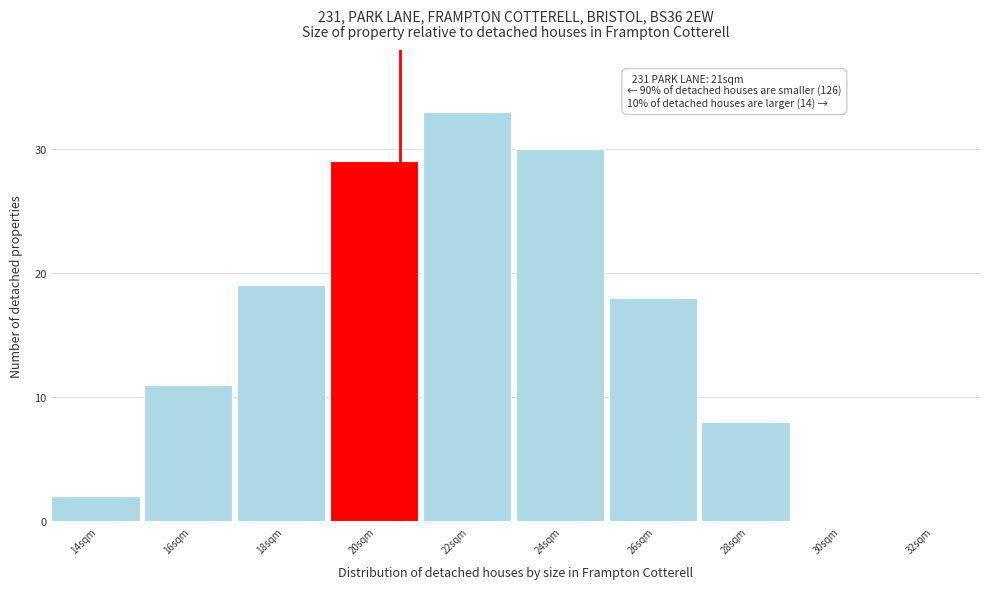

Reading right to left, what are all the values shown in this chart?

32sqm=0	30sqm=0	28sqm=8	26sqm=18	24sqm=30	22sqm=33	20sqm=29	18sqm=19	16sqm=11	14sqm=2